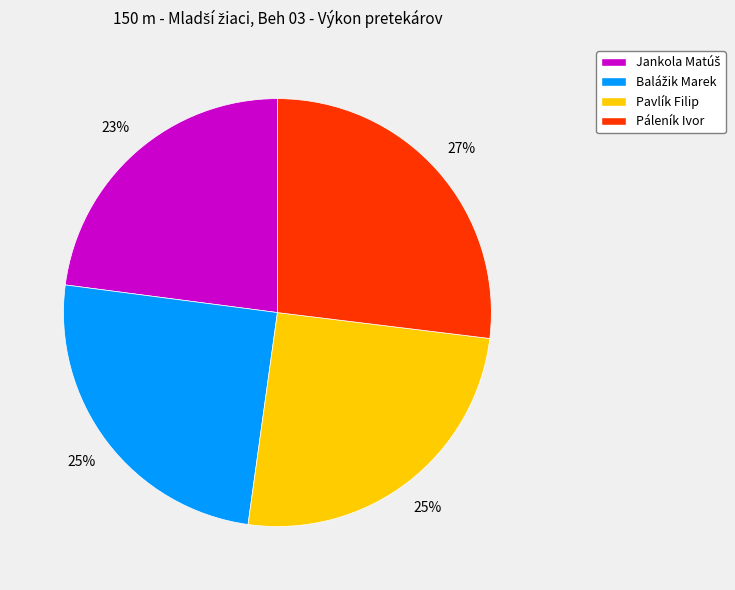

True or false: Páleník Ivor accounts for 27% of the total.

True